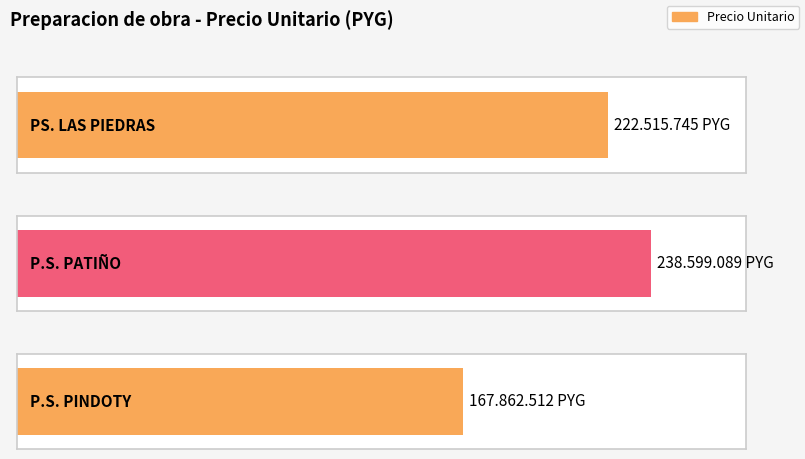

List the labels in order of value, smallest first.

P.S. PINDOTY, PS. LAS PIEDRAS, P.S. PATIÑO